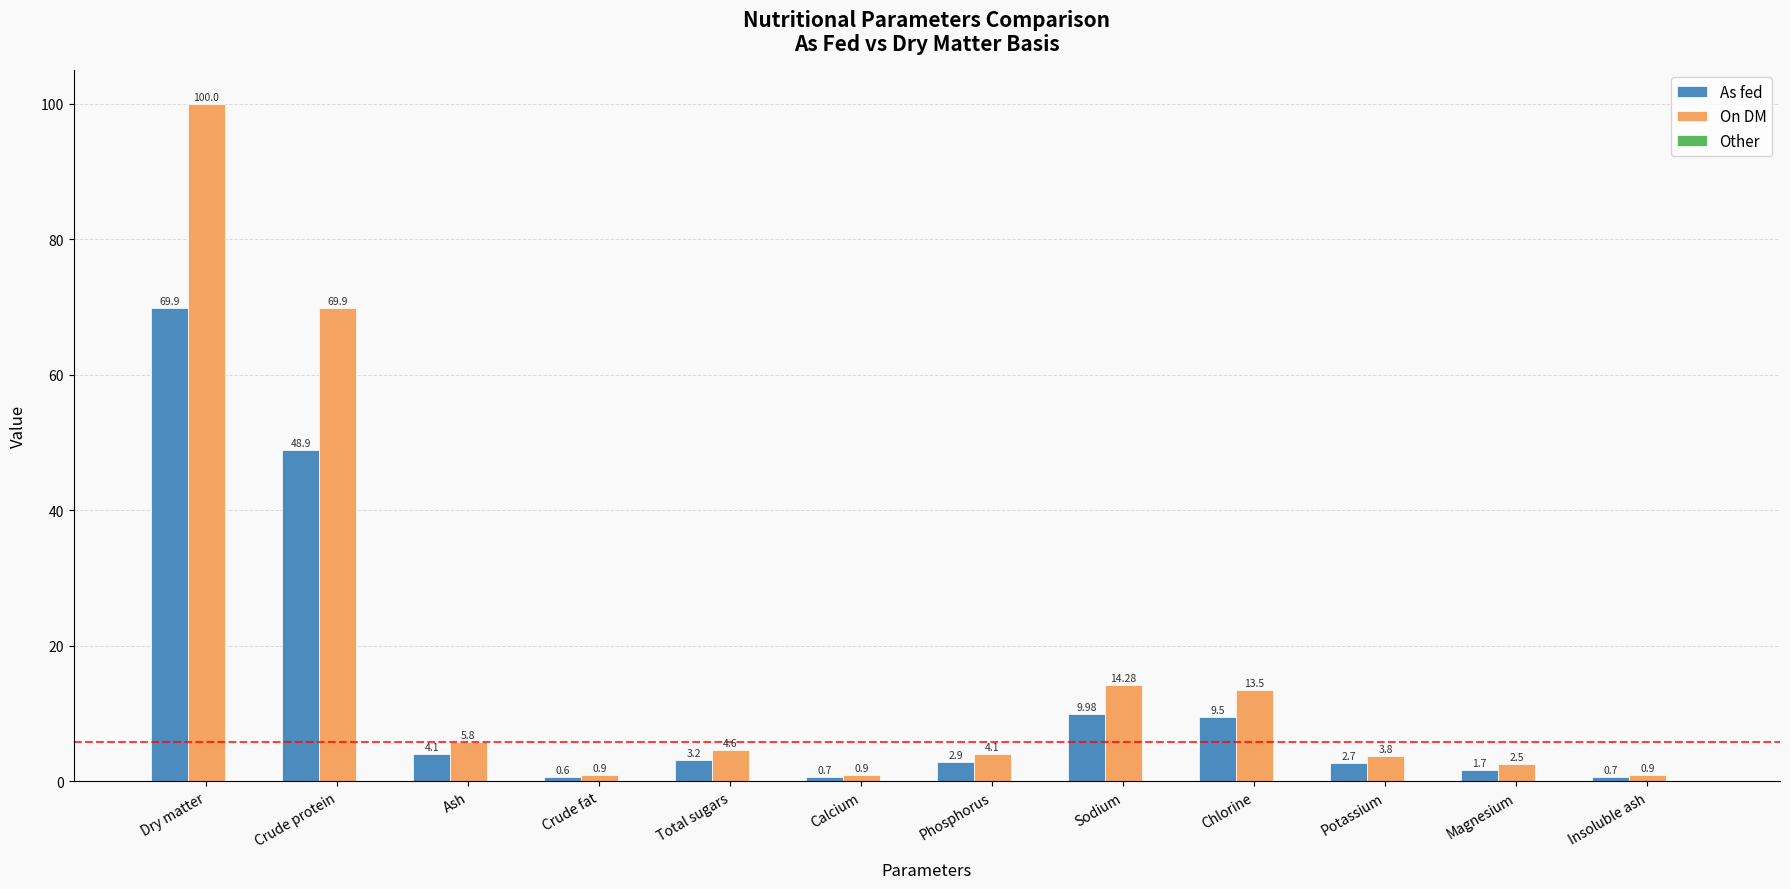

What is the difference between the second highest and minimum values in the As fed series?

48.3